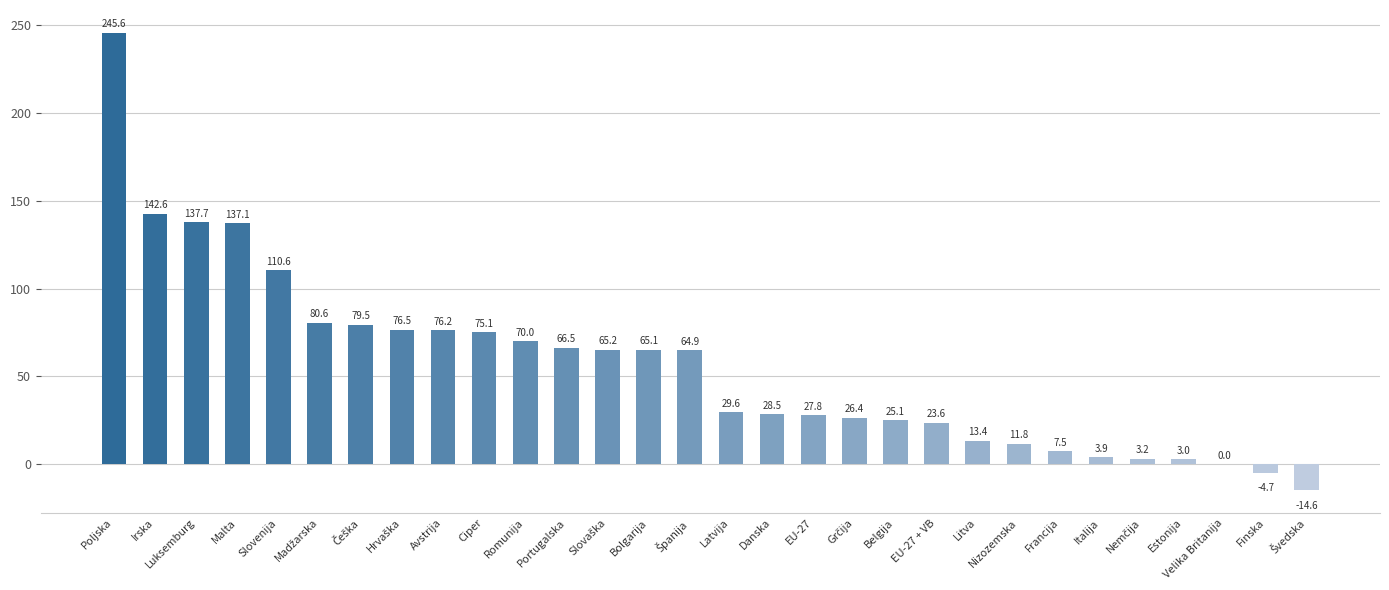

What value does the data have at Portugalska?

66.5